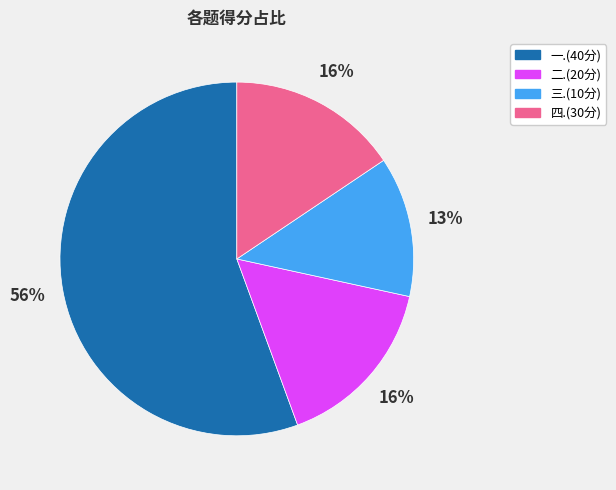

What percentage is the 三.(10分) slice, to the nearest percent?

13%